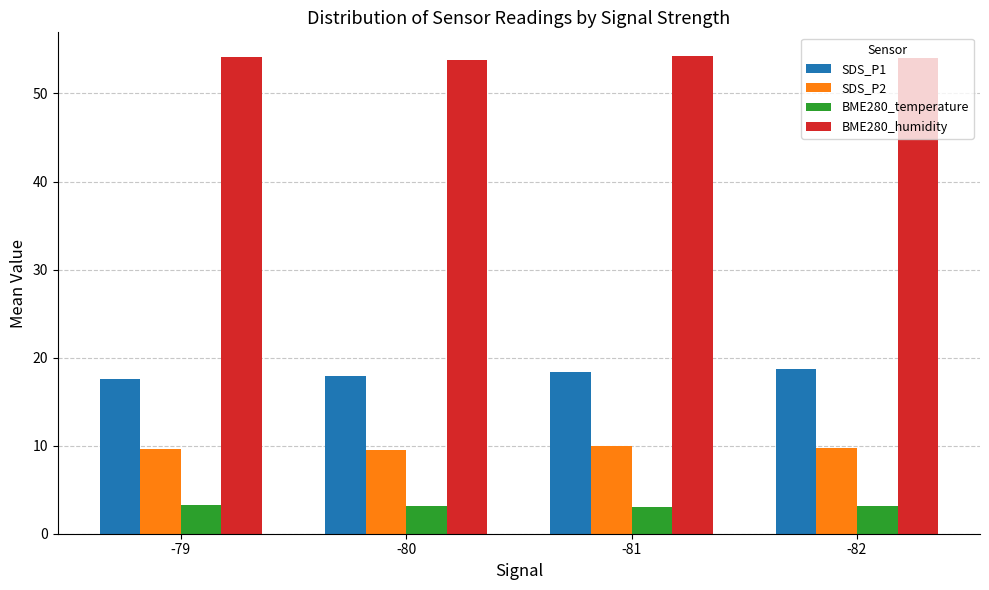

List the series in order of their peak value, lowest first.

BME280_temperature, SDS_P2, SDS_P1, BME280_humidity